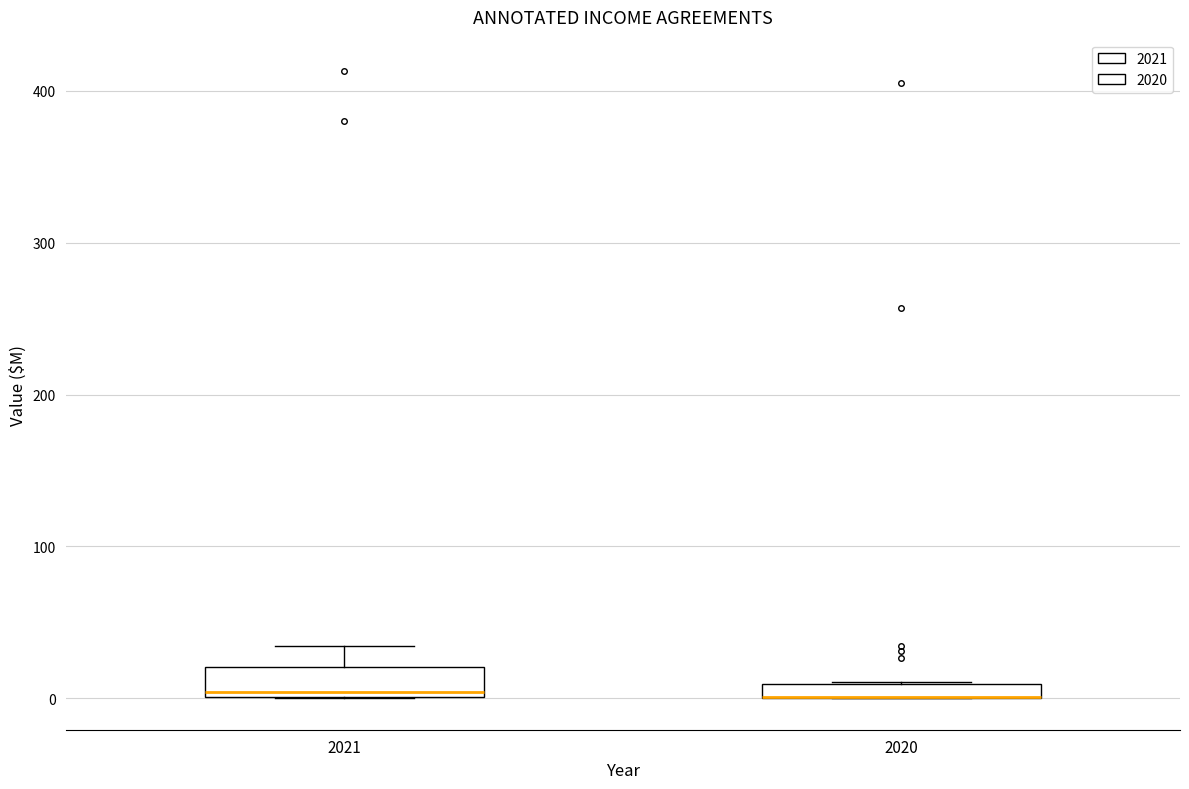

Where is the upper edge of the box at x = 2021 on the y-axis? The values are not printed on the chart, so give them approximately, as read against the axis.

20